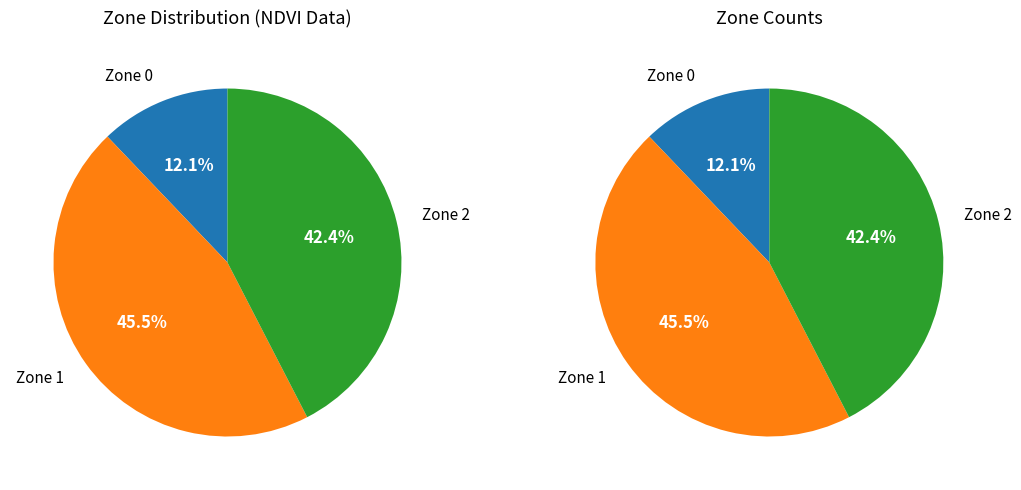

Rank the categories by value from lowest to highest.

Zone 0, Zone 2, Zone 1